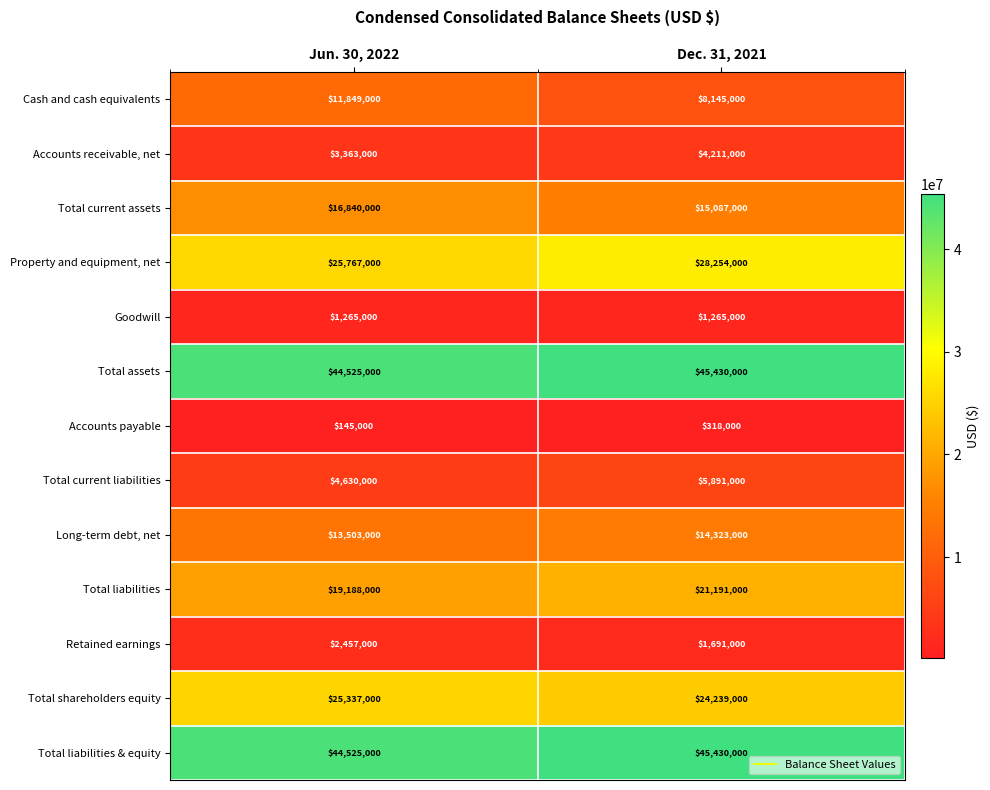

The Total liabilities & equity series shows 60947708 at Dec. 31, 2021. True or false?

False